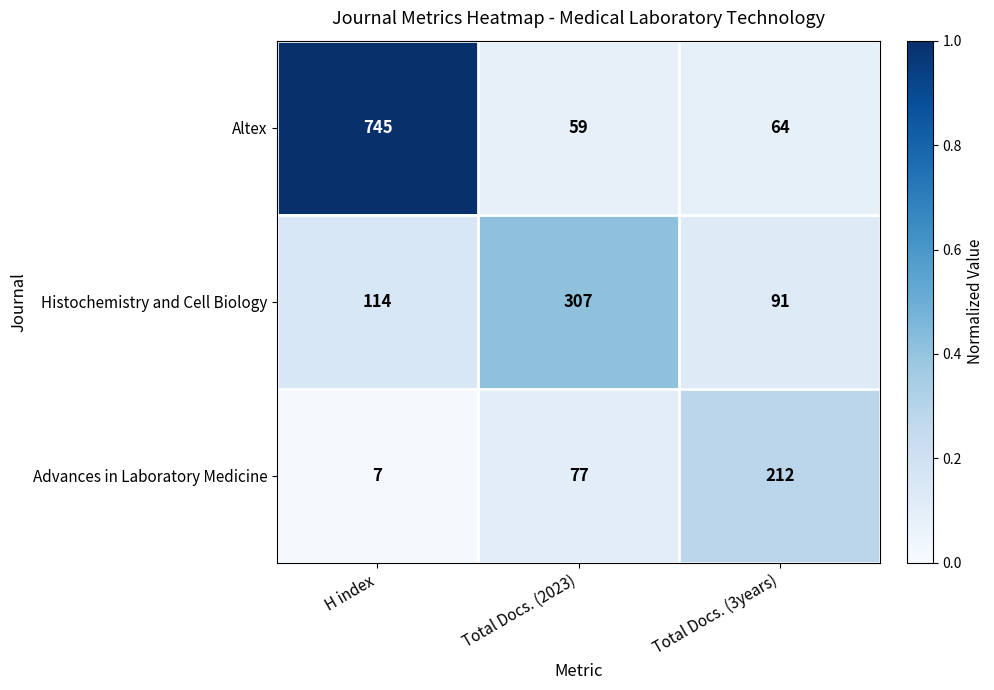

At which category does the chart reach its minimum across all series?

H index